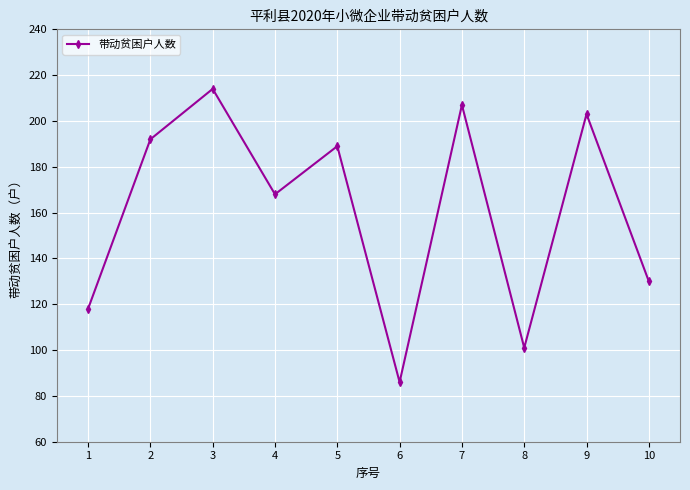

What is the difference between the maximum and second lowest values?

113